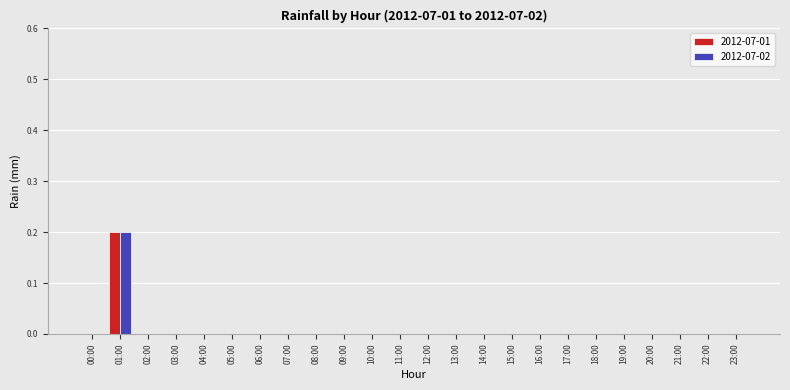

How many data points does each series have?

24